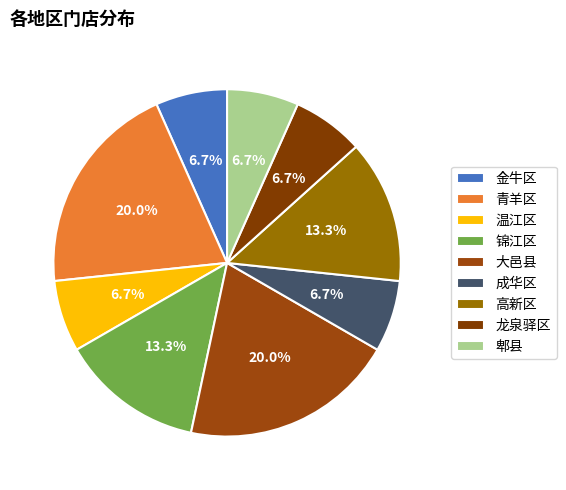

Rank the categories by value from lowest to highest.

金牛区, 温江区, 成华区, 龙泉驿区, 郫县, 锦江区, 高新区, 青羊区, 大邑县